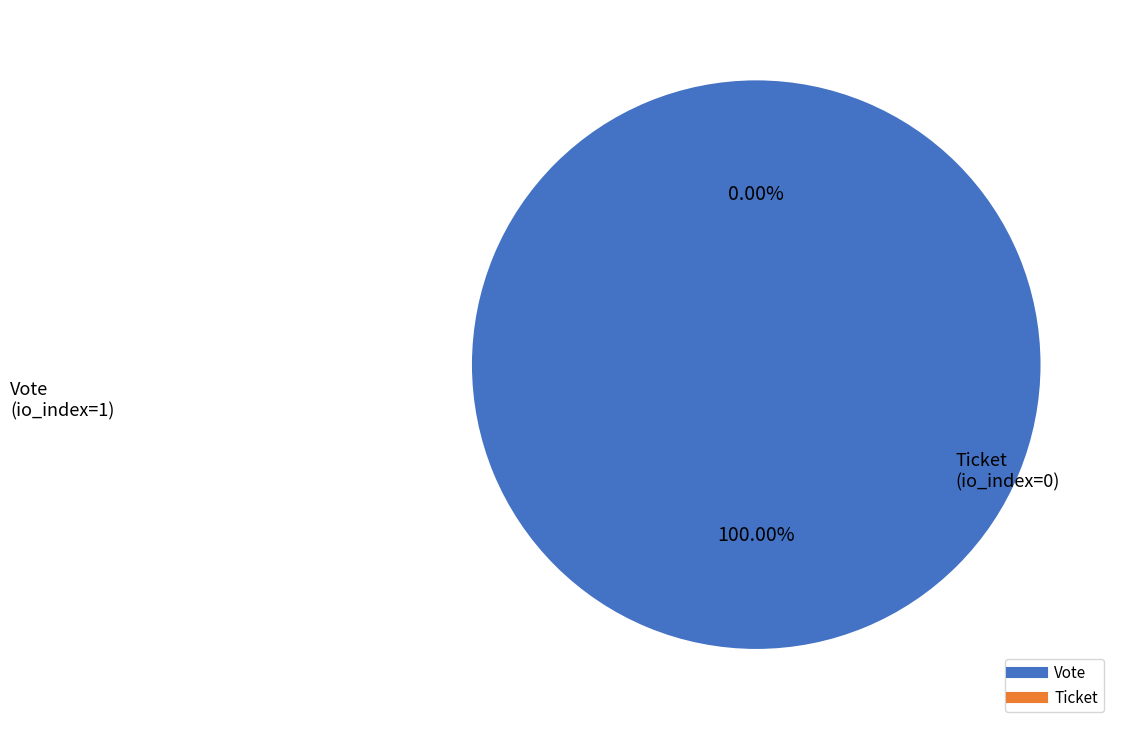

To the nearest percent, what percentage of the pie is Vote (io_index=1)?

100%